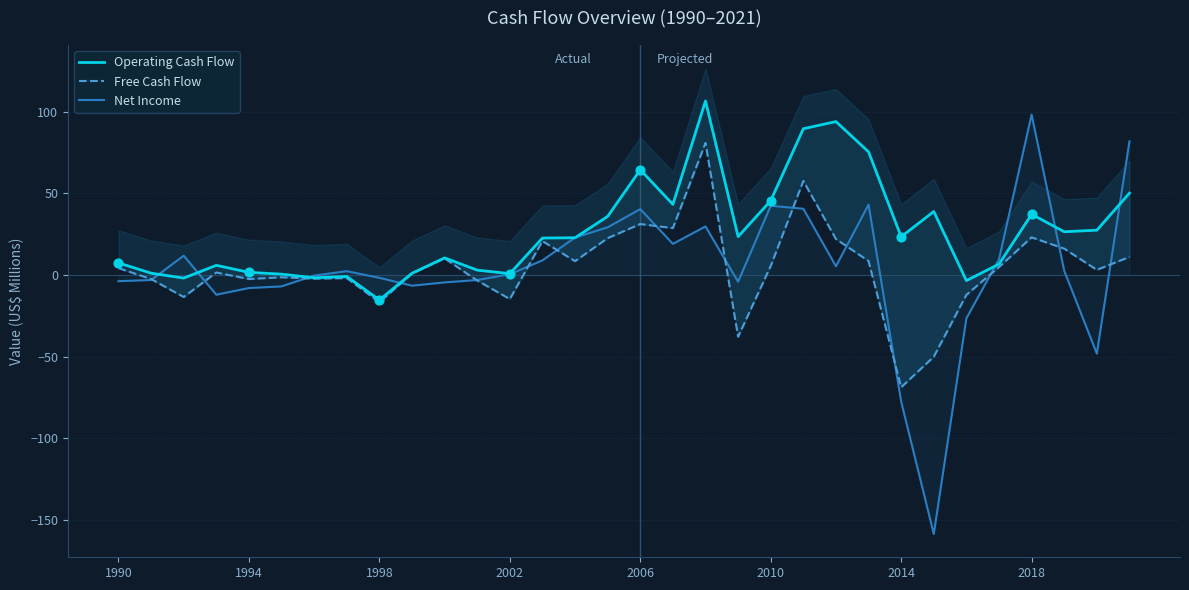

Is the value of Net Income at 18 greater than the value of Free Cash Flow at 1990?

Yes